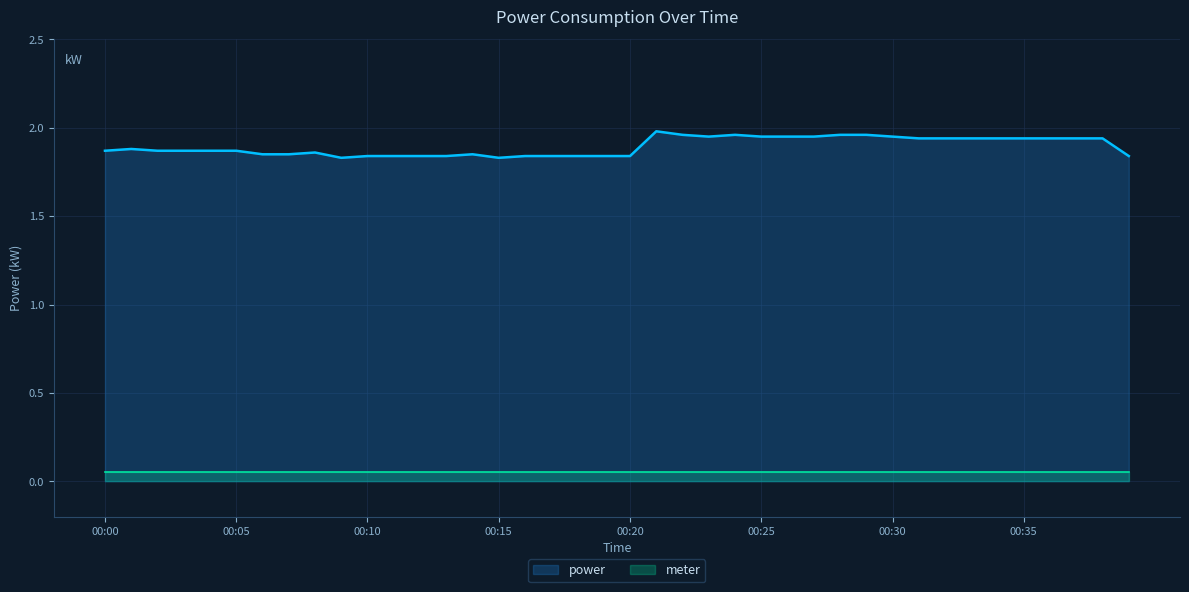

What is the ratio of the value at 00:28 to the value at 00:04?

1.0